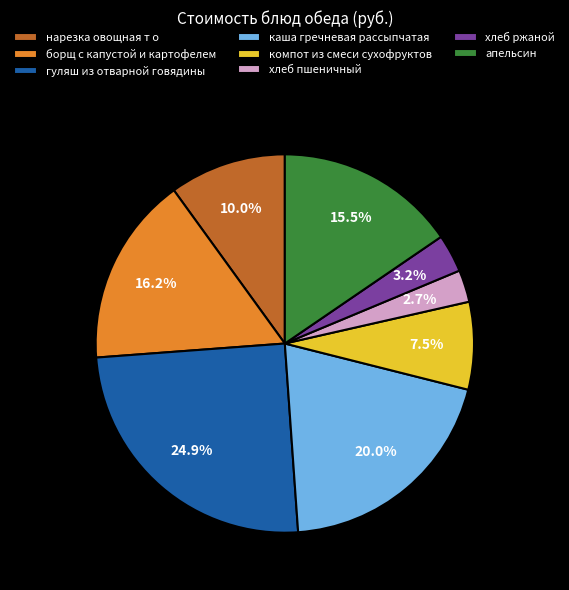

How much of the chart is everything except компот из смеси сухофруктов?

92.5%